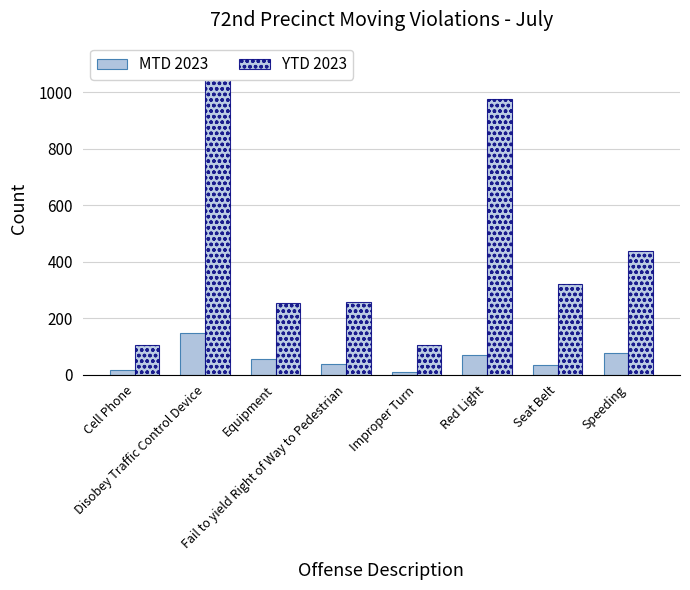

Which category has the highest value in the YTD 2023 series?

Disobey Traffic Control Device